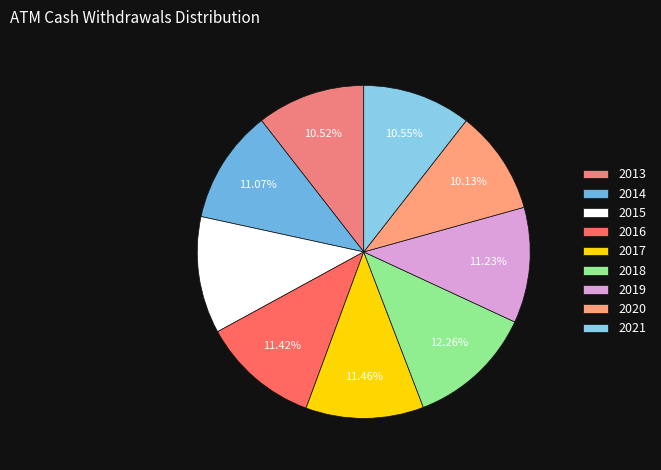

How much of the chart is everything except 2017?

88.5%